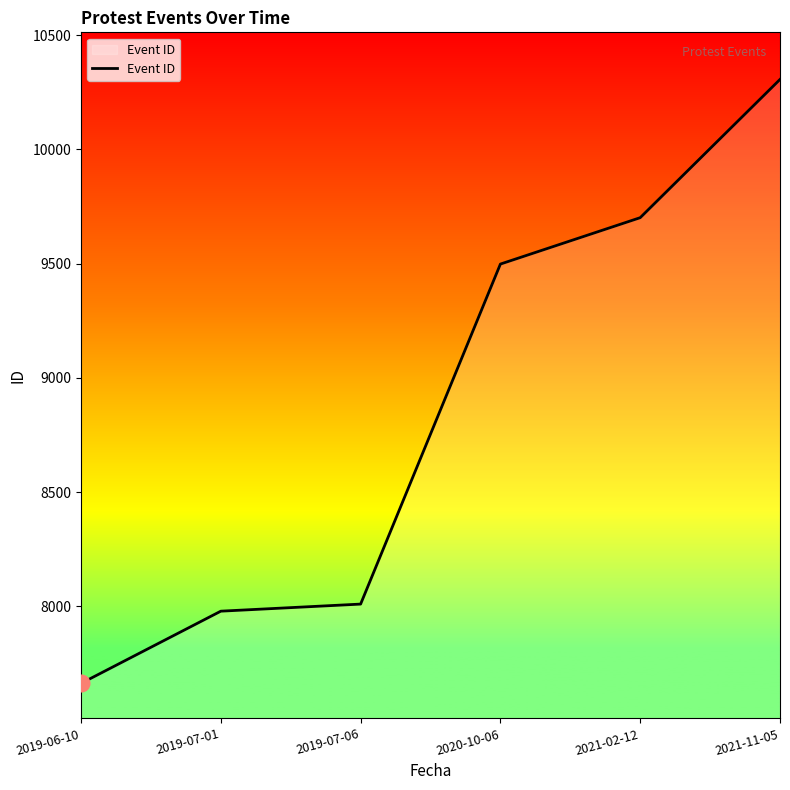

True or false: the data has more than 1 interior local peaks.

False